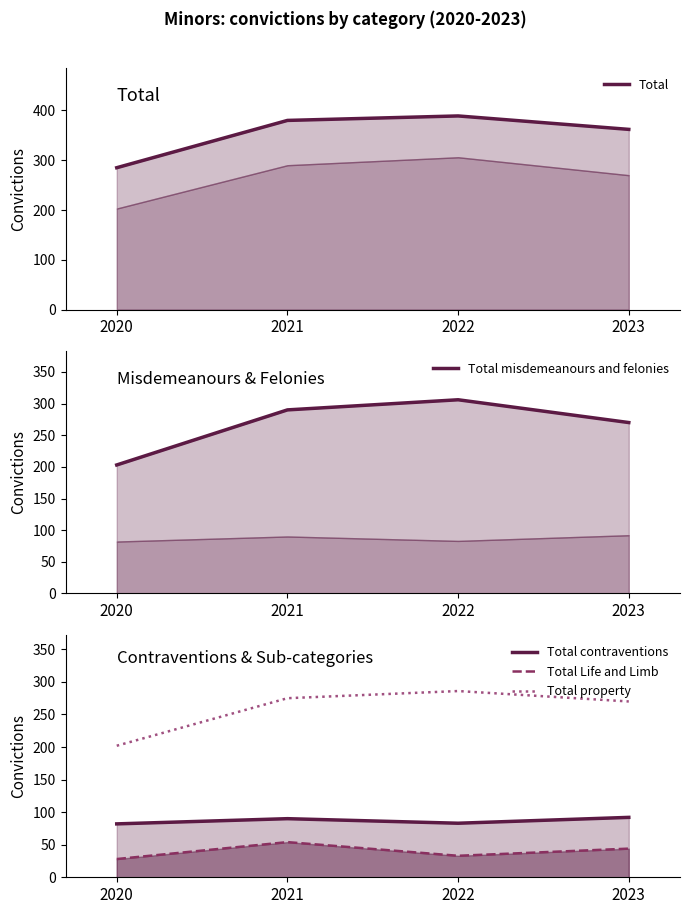

Count the Total contraventions values in the range 83 to 92.

3